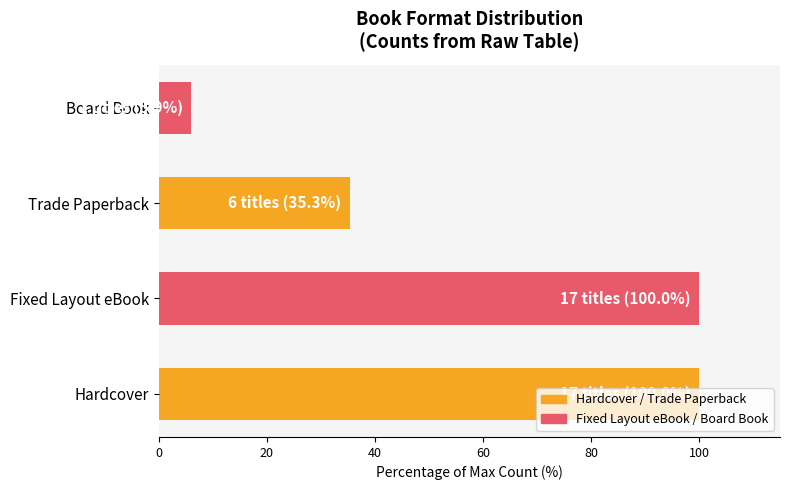

What is the greatest value displayed?

100.0